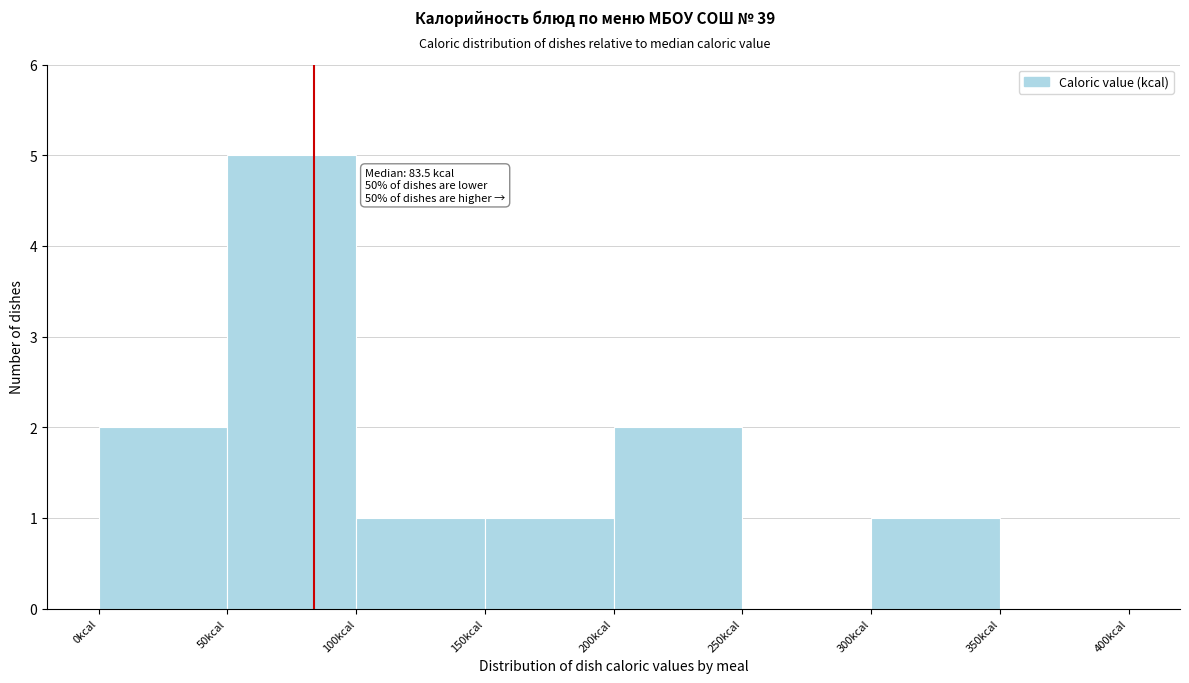

Over which range of the x-axis is the bar tallest?

50 to 100